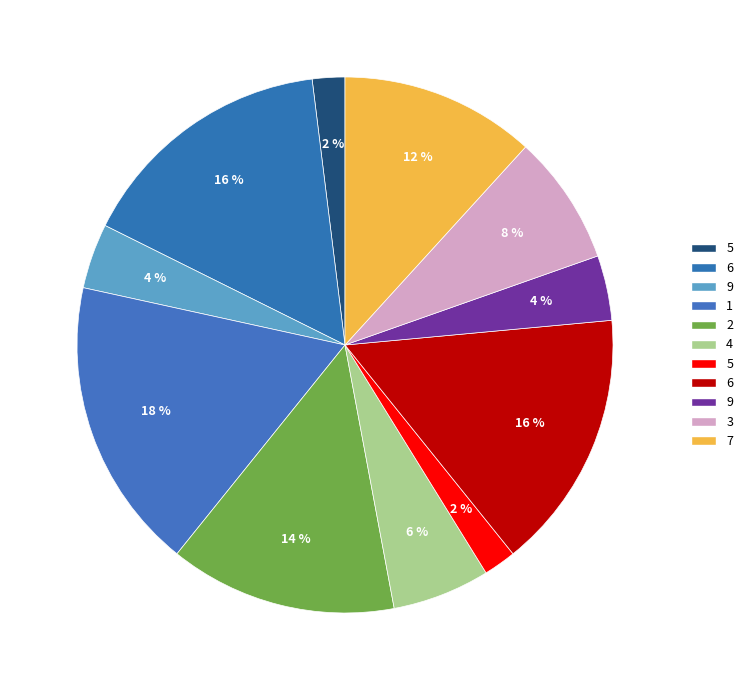

How many segments does this pie chart have?

11